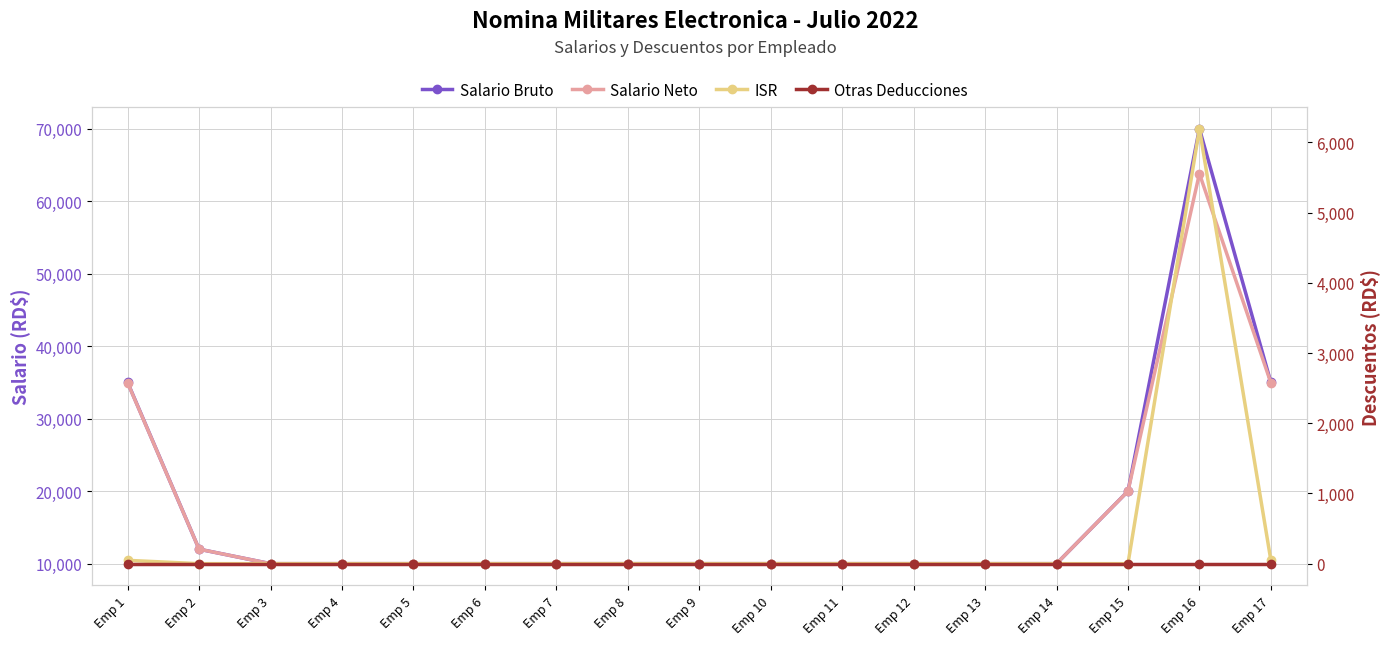

Where is Otras Deducciones nearest to the value 0?

Emp 1